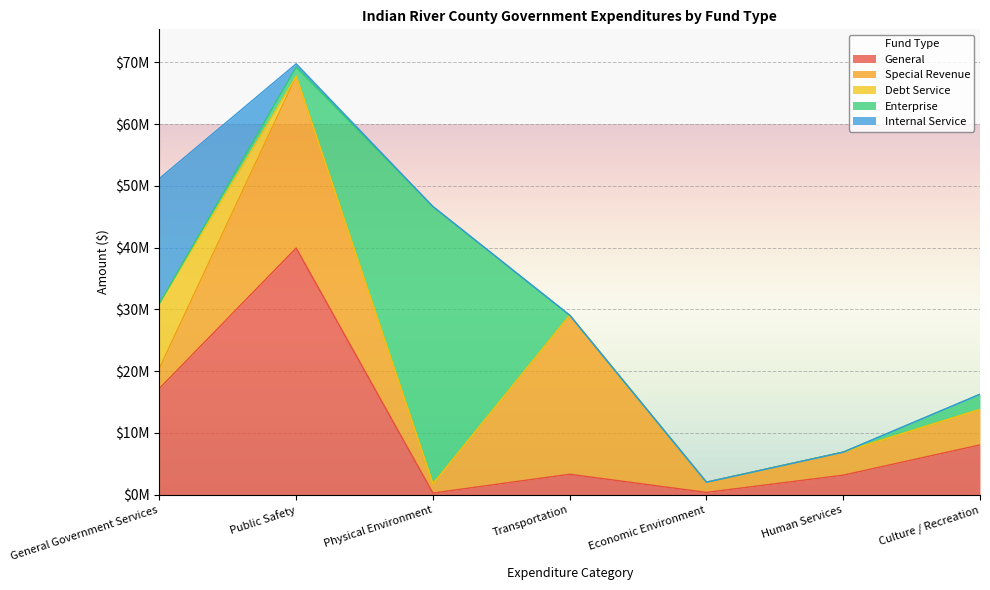

Is it true that General equals 8054600 at Culture / Recreation?

True